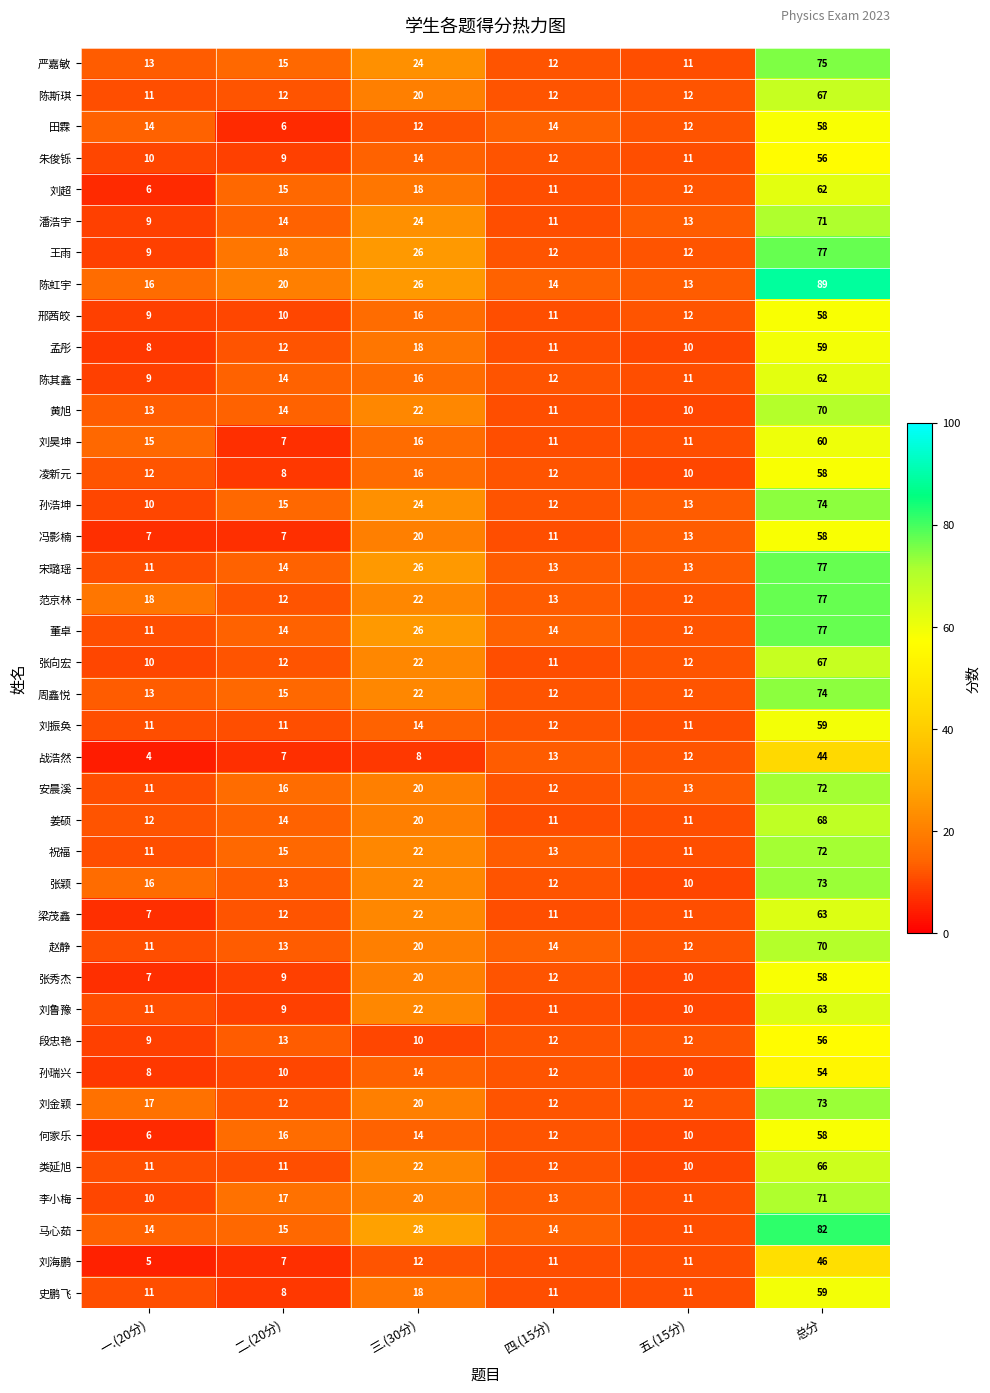

Where is 潘浩宇 nearest to the value 40?

三.(30分)